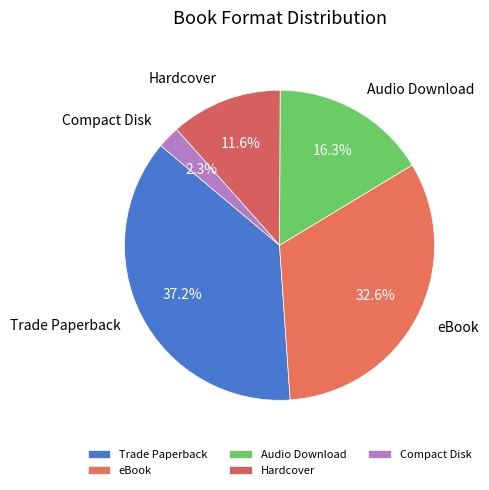

To the nearest percent, what percentage of the pie is Audio Download?

16%